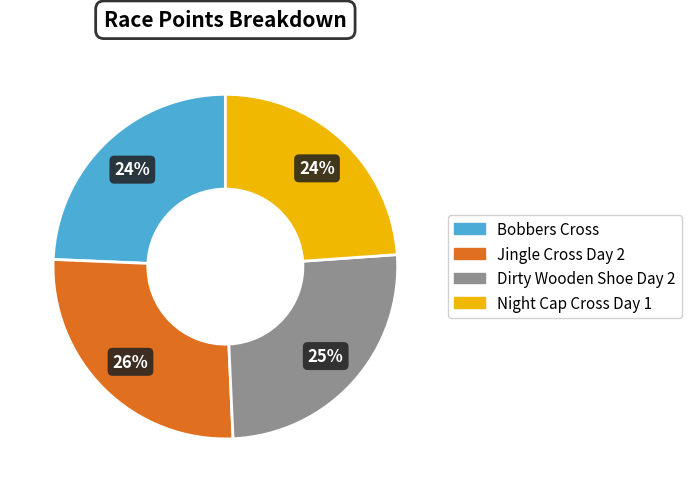

How many slices are in this pie chart?

4